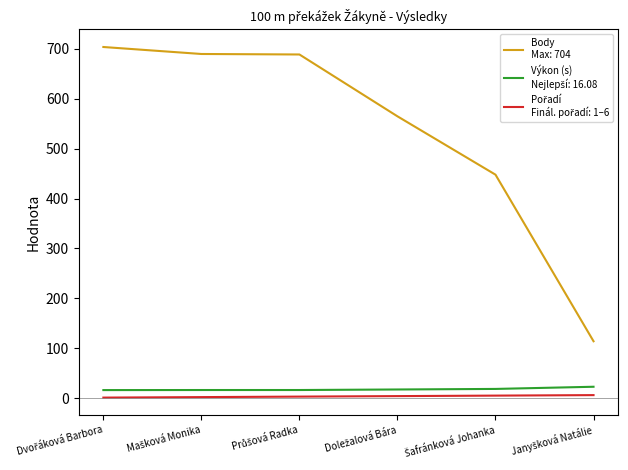

Is this an area chart (filled region under the line)?

No